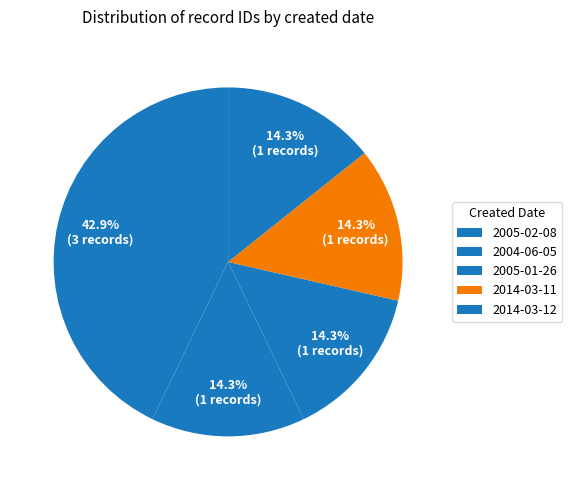

Count the number of slices in the pie.

5